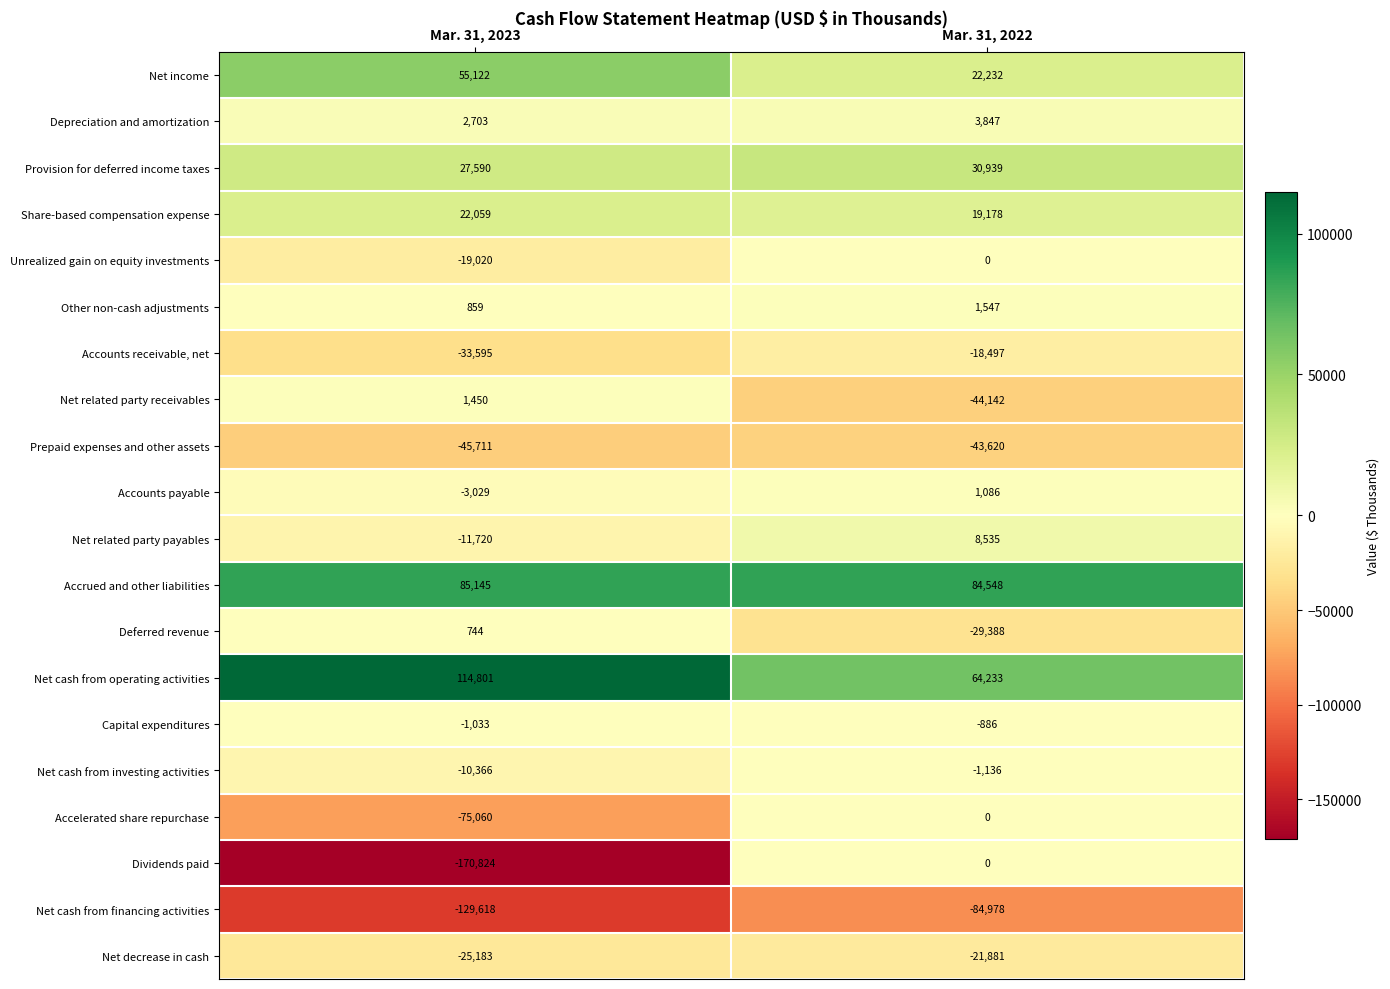

At which label is Capital expenditures closest to -959?

Mar. 31, 2022